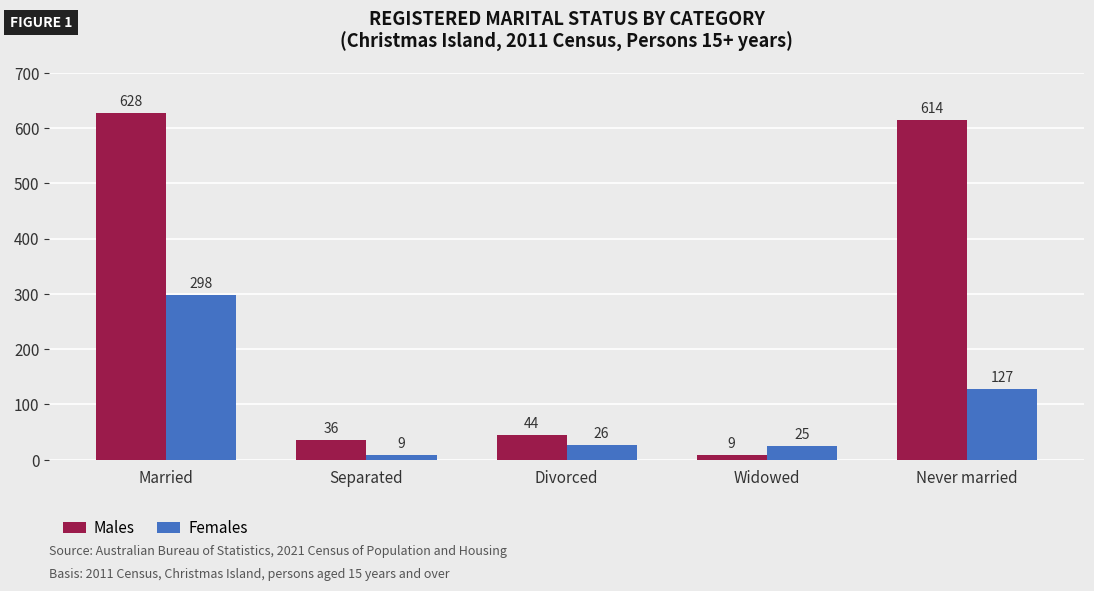

The value of Females at Never married is 169. True or false?

False